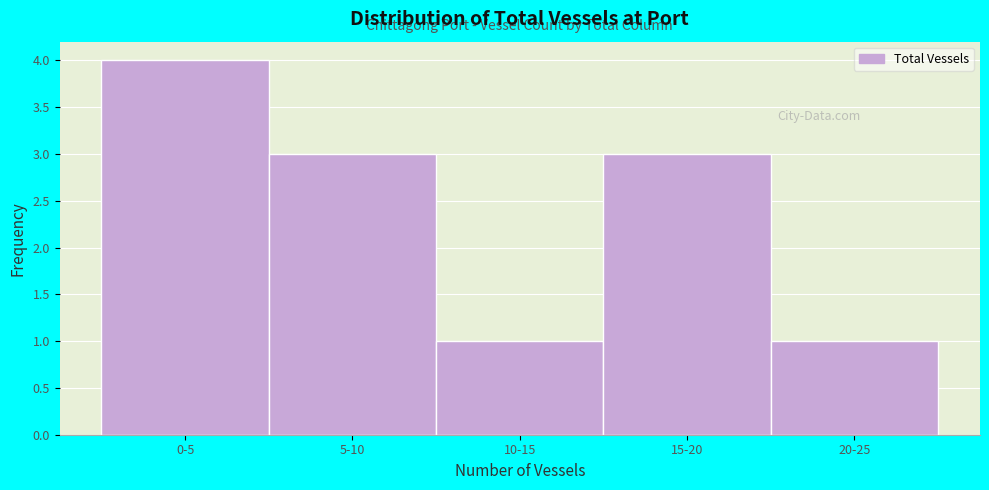

Reading left to right, transcribe all the data shown in this chart.

0-5=4	5-10=3	10-15=1	15-20=3	20-25=1